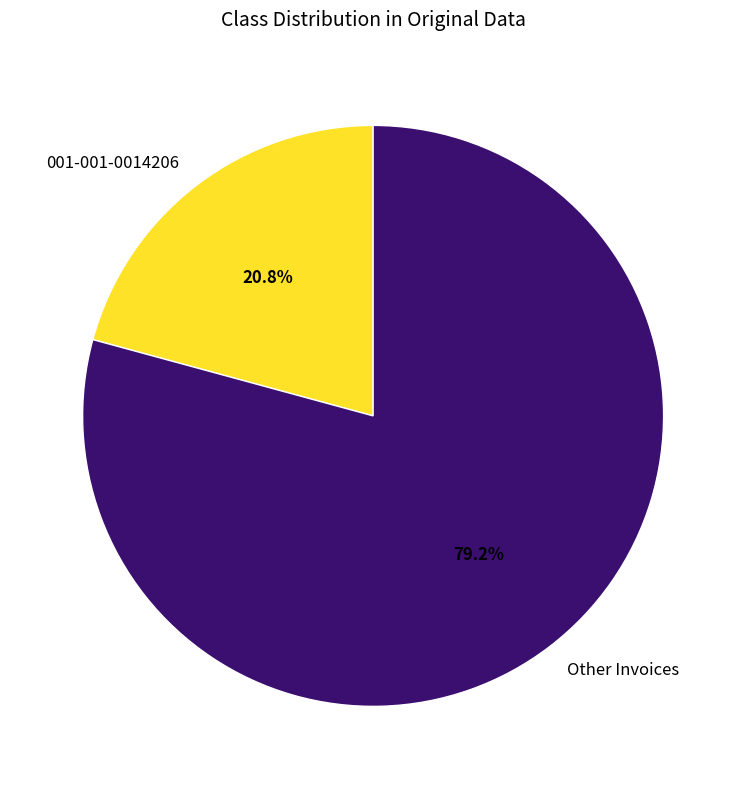

Is there any slice that represents more than half of the pie?

Yes